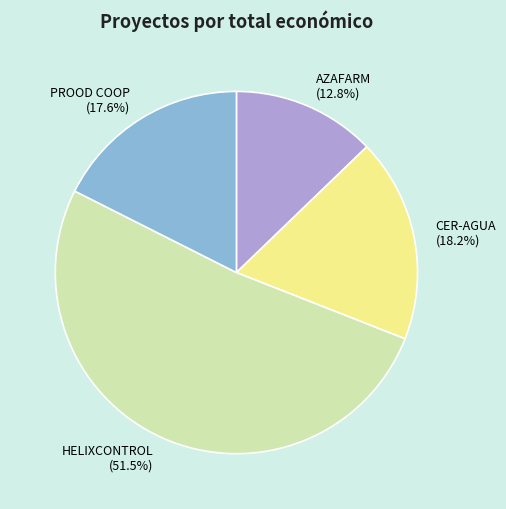

Is there a majority slice in this chart?

Yes